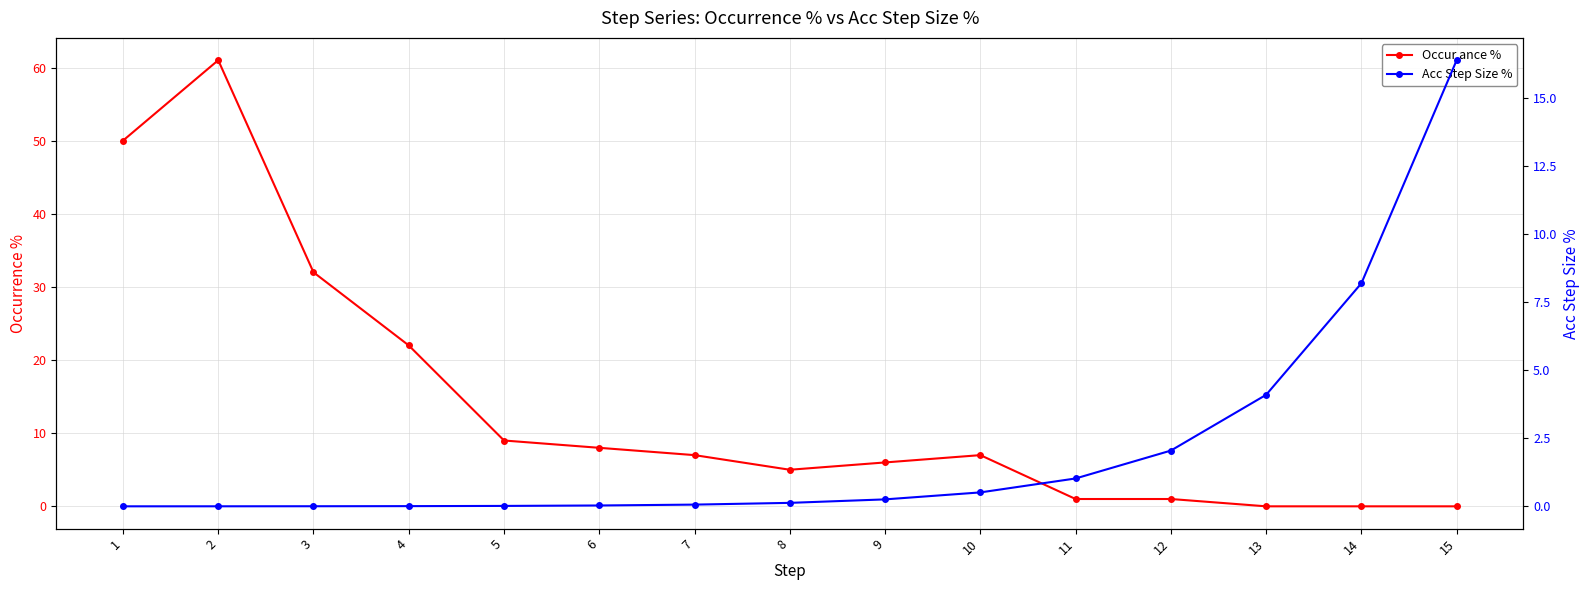

What is the total value across all series at 6?

8.0